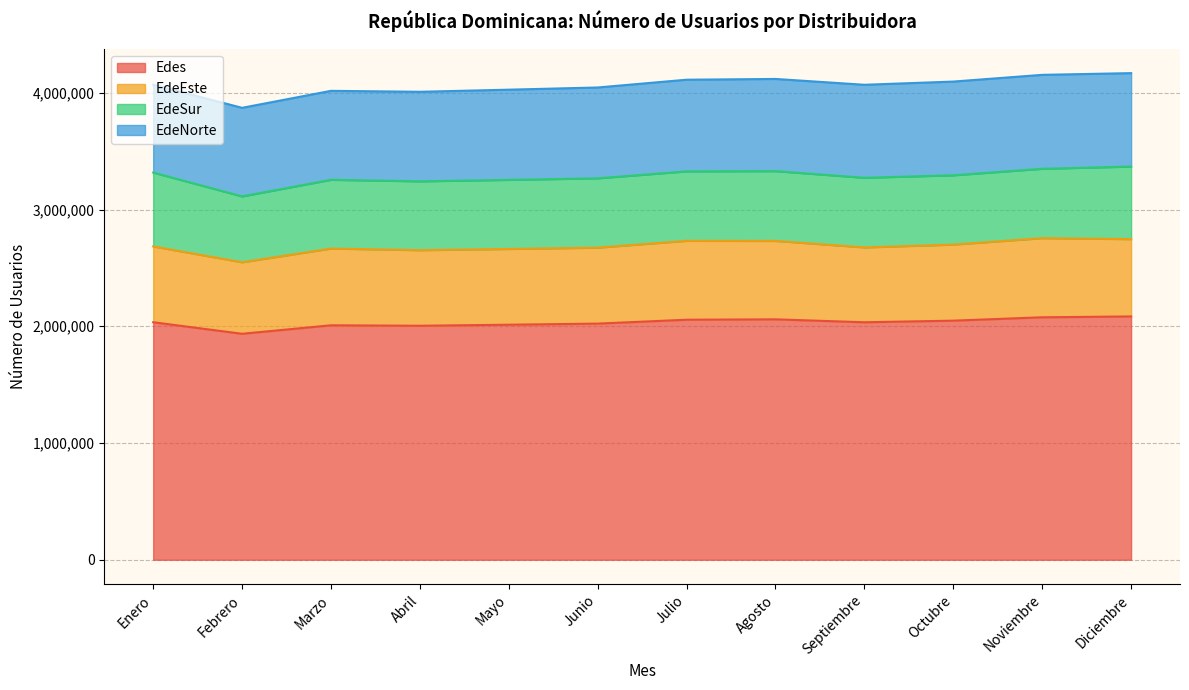

Where does the EdeSur series first go above 594366?

Enero